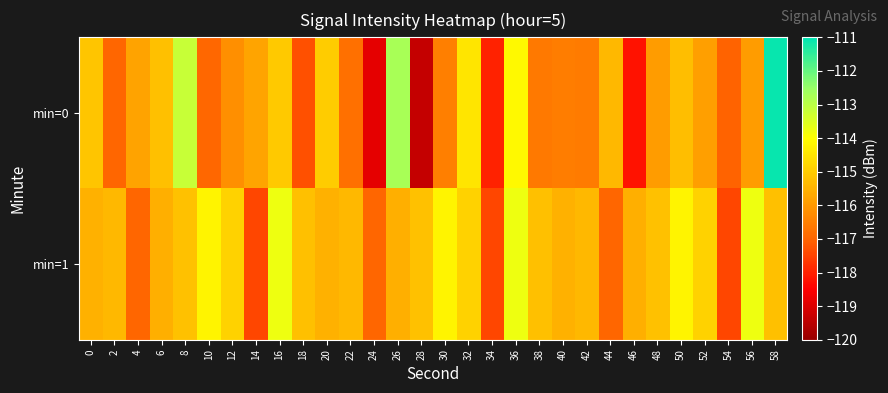

Reading left to right, list all the values displayed in this chart.

min=0: 0=-115.1	2=-117.0	4=-115.8	6=-115.2	8=-113.2	10=-117.0	12=-116.2	14=-115.7	16=-115.1	18=-117.3	20=-115.0	22=-116.8	24=-118.9	26=-112.8	28=-119.3	30=-116.5	32=-114.5	34=-118.0	36=-114.1	38=-116.6	40=-116.5	42=-116.6	44=-115.4	46=-118.2	48=-115.9	50=-115.3	52=-115.9	54=-117.0	56=-115.9	58=-111.1
min=1: 0=-115.5	2=-115.4	4=-117.0	6=-115.6	8=-115.2	10=-114.2	12=-114.9	14=-117.4	16=-113.8	18=-115.2	20=-115.5	22=-115.4	24=-117.0	26=-115.6	28=-115.2	30=-114.2	32=-114.9	34=-117.4	36=-113.8	38=-115.2	40=-115.5	42=-115.4	44=-117.0	46=-115.6	48=-115.2	50=-114.2	52=-114.9	54=-117.4	56=-113.8	58=-115.2